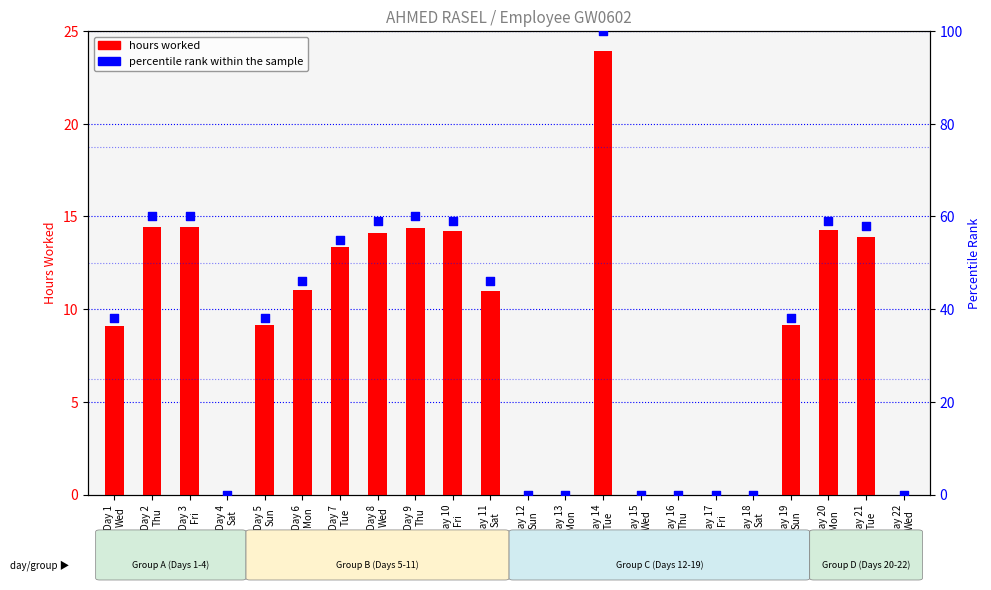

Which series reaches the minimum Y coordinate?

hours worked